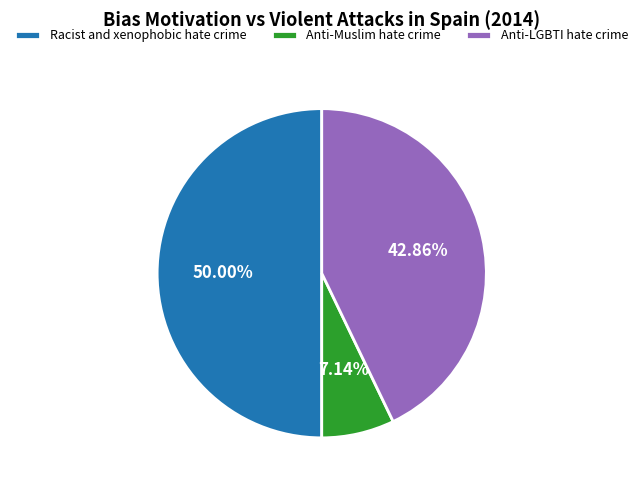

What percentage is the Racist and xenophobic hate crime slice, to the nearest percent?

50%